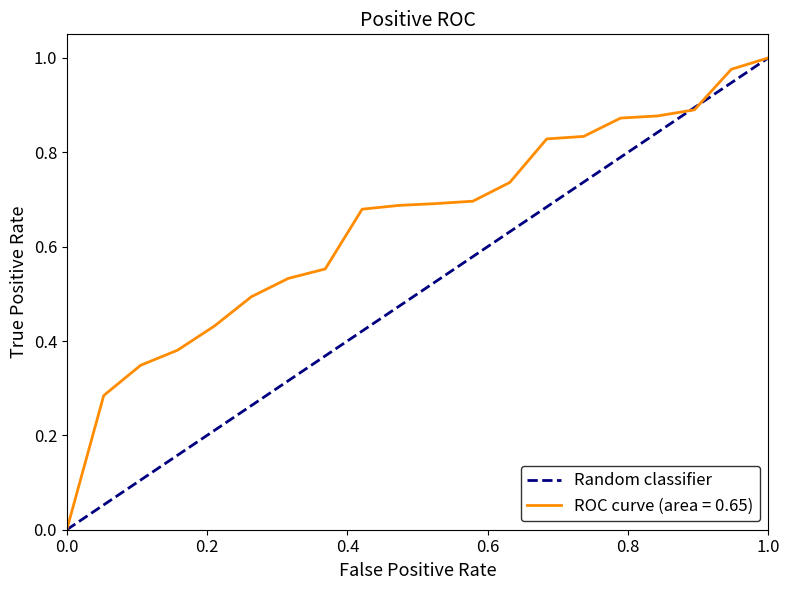

Does the chart have visible grid lines?

No